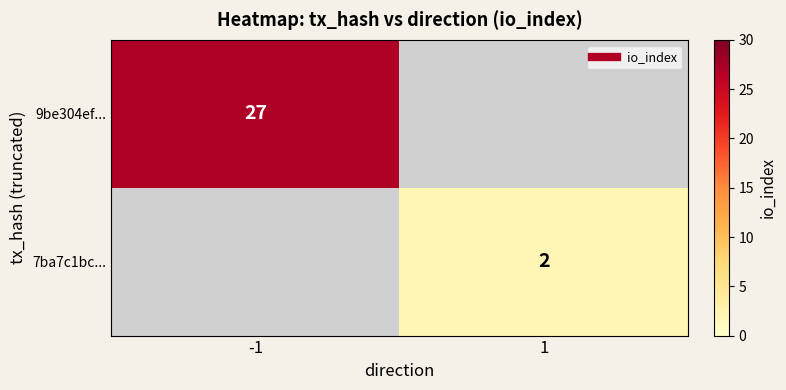

The value of 7ba7c1bc... at 1 is 2.0. True or false?

True